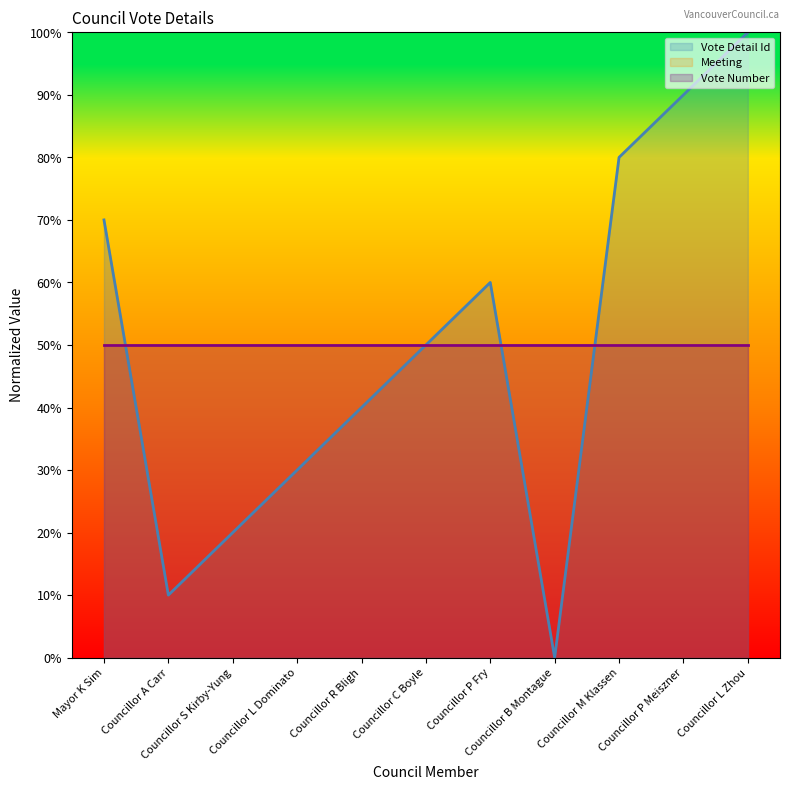

Which series has the widest spread of values?

Vote Detail Id